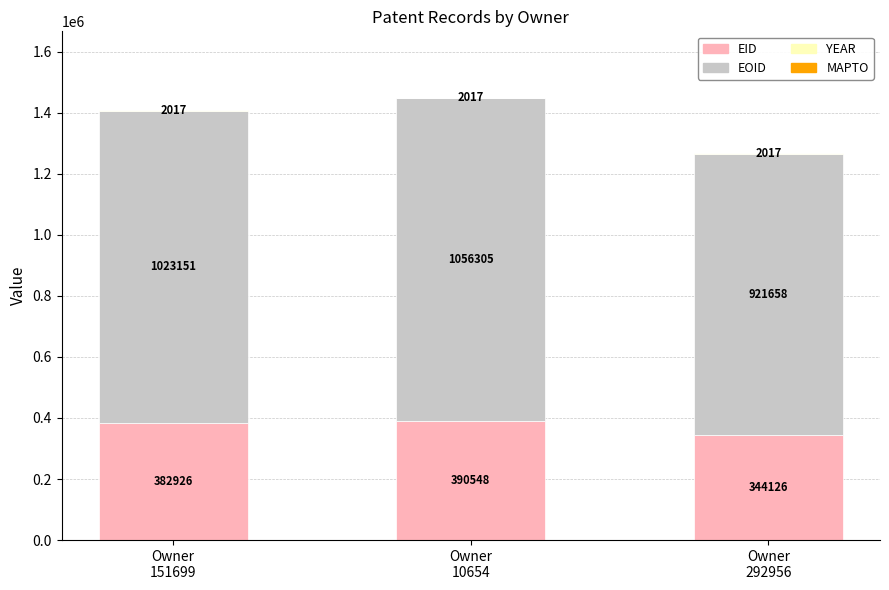

How many EID values are between 344126 and 390548?

3